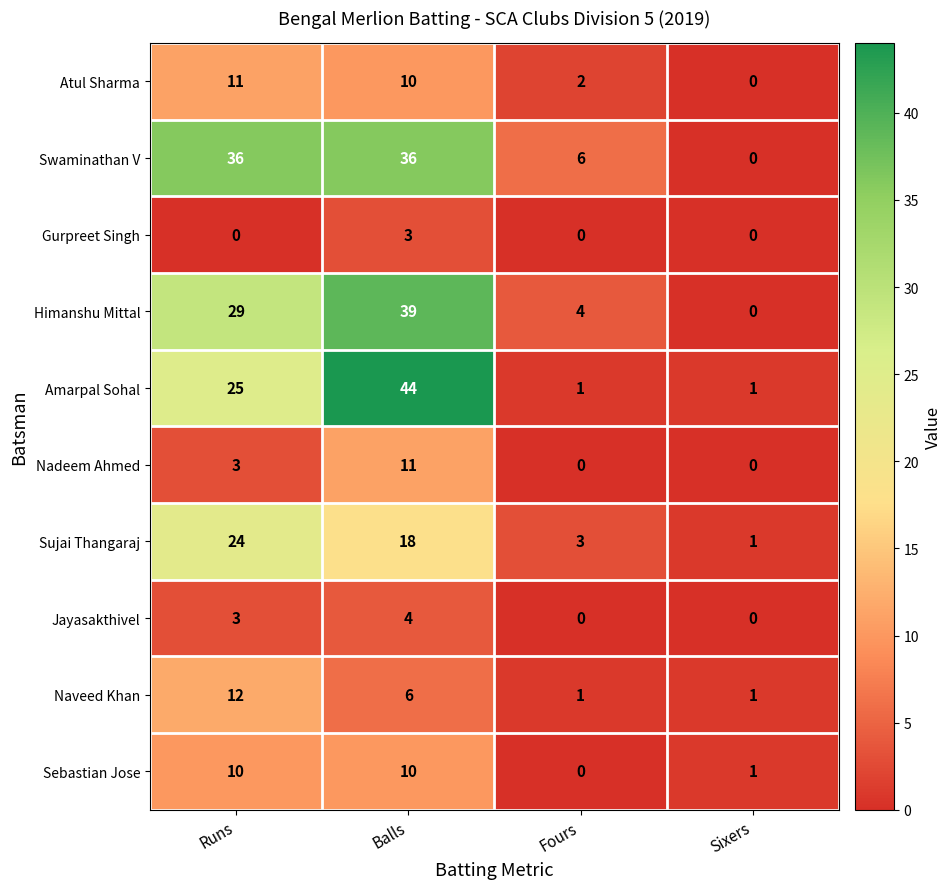

At which label does Sebastian Jose reach its minimum?

Fours